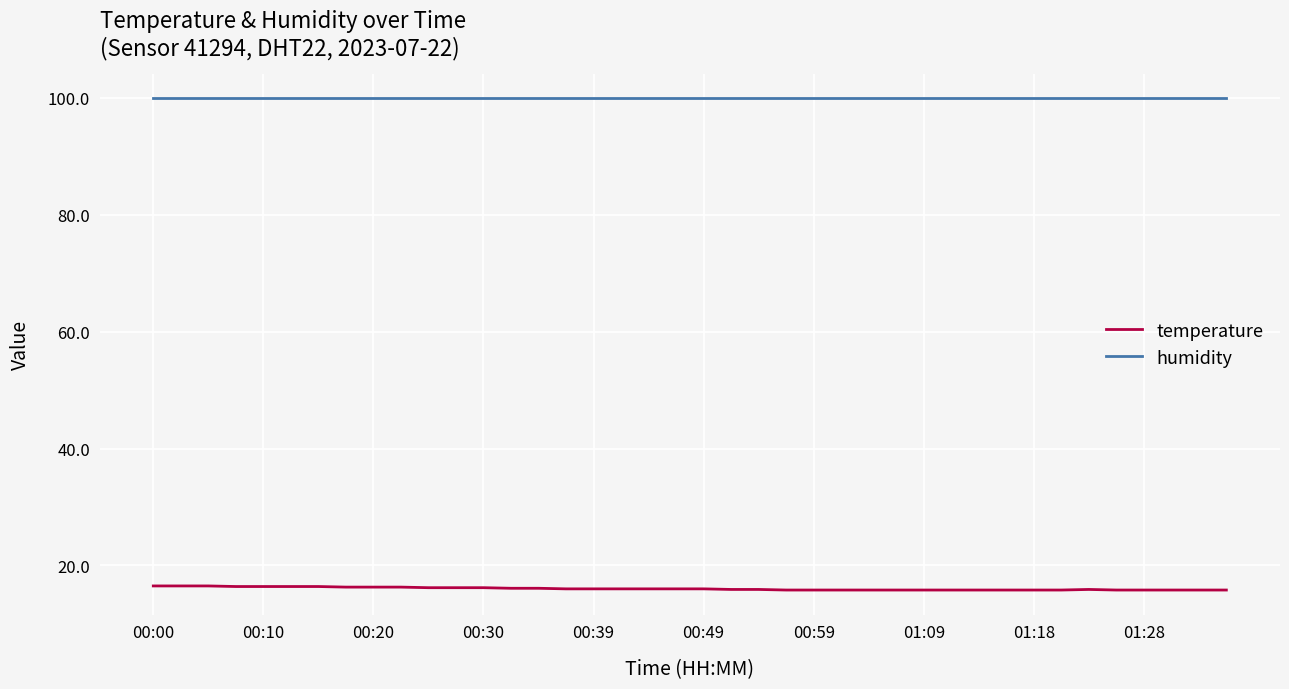

List the series in order of their peak value, highest first.

humidity, temperature